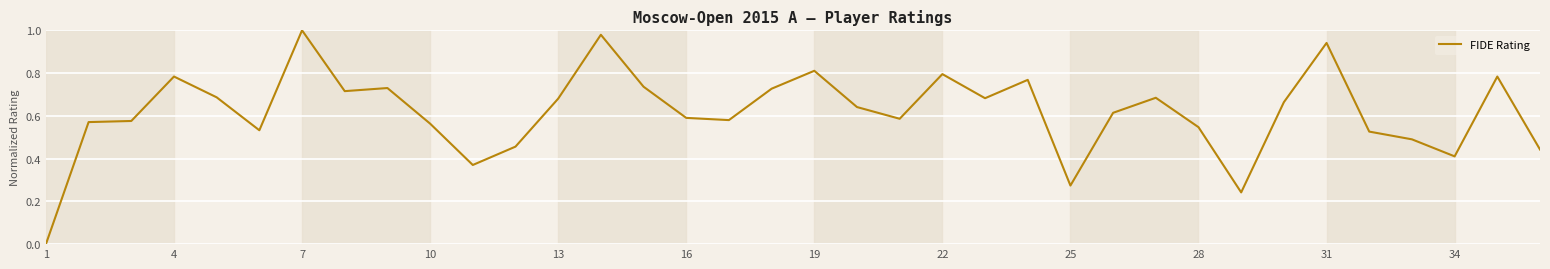

What is the difference between the maximum and second lowest values?

0.8